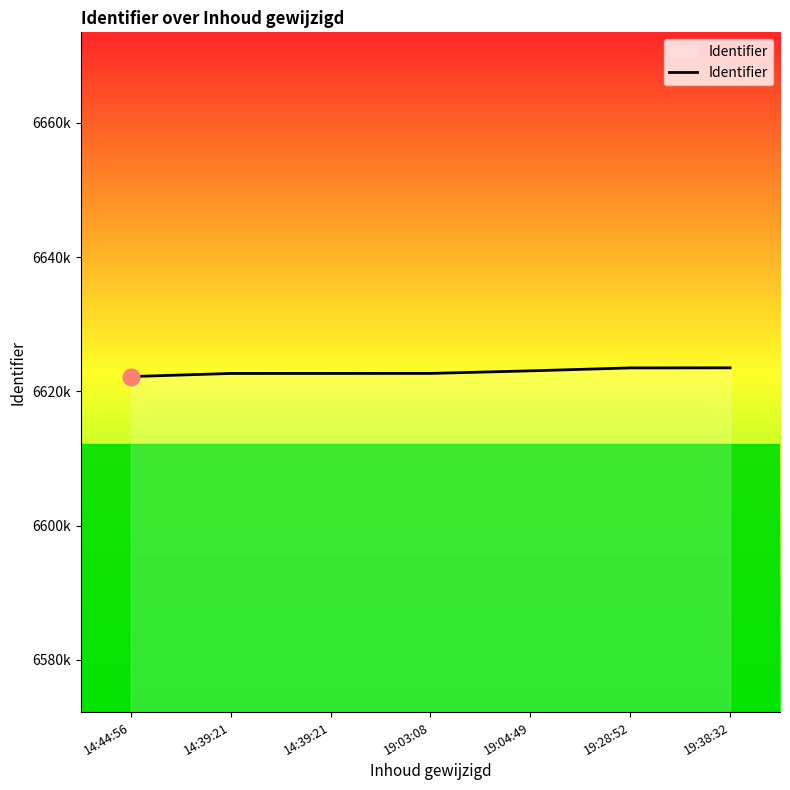

Reading right to left, extract all data points from this chart.

6623506	6623493	6623057	6622675	6622670	6622668	6622201